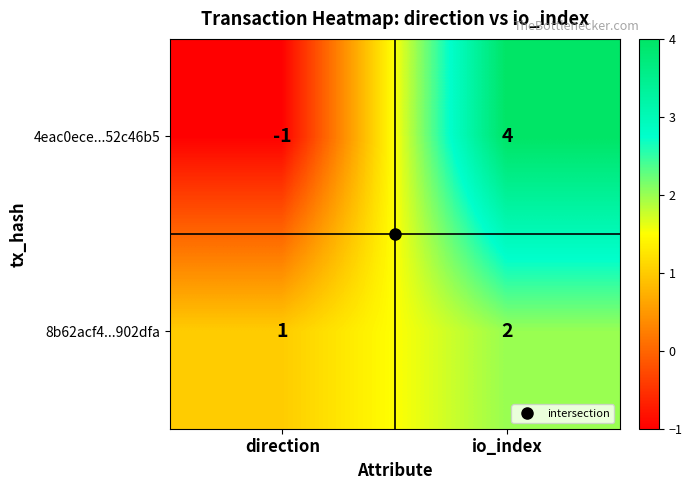

At which category is the sum across all series the highest?

io_index